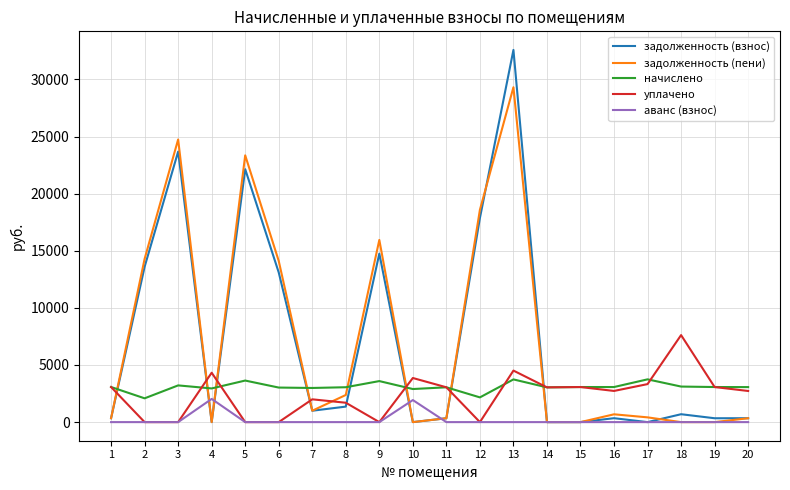

Does the chart display data point markers on the line(s)?

No